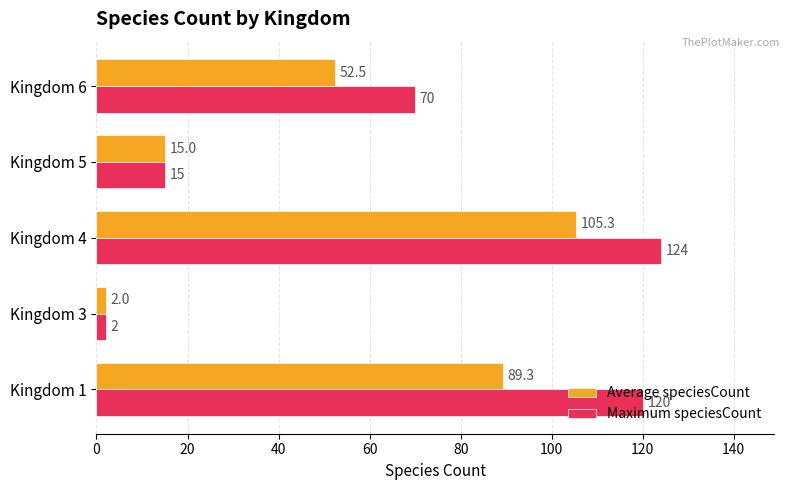

What is the average value of the Maximum speciesCount series?

66.2